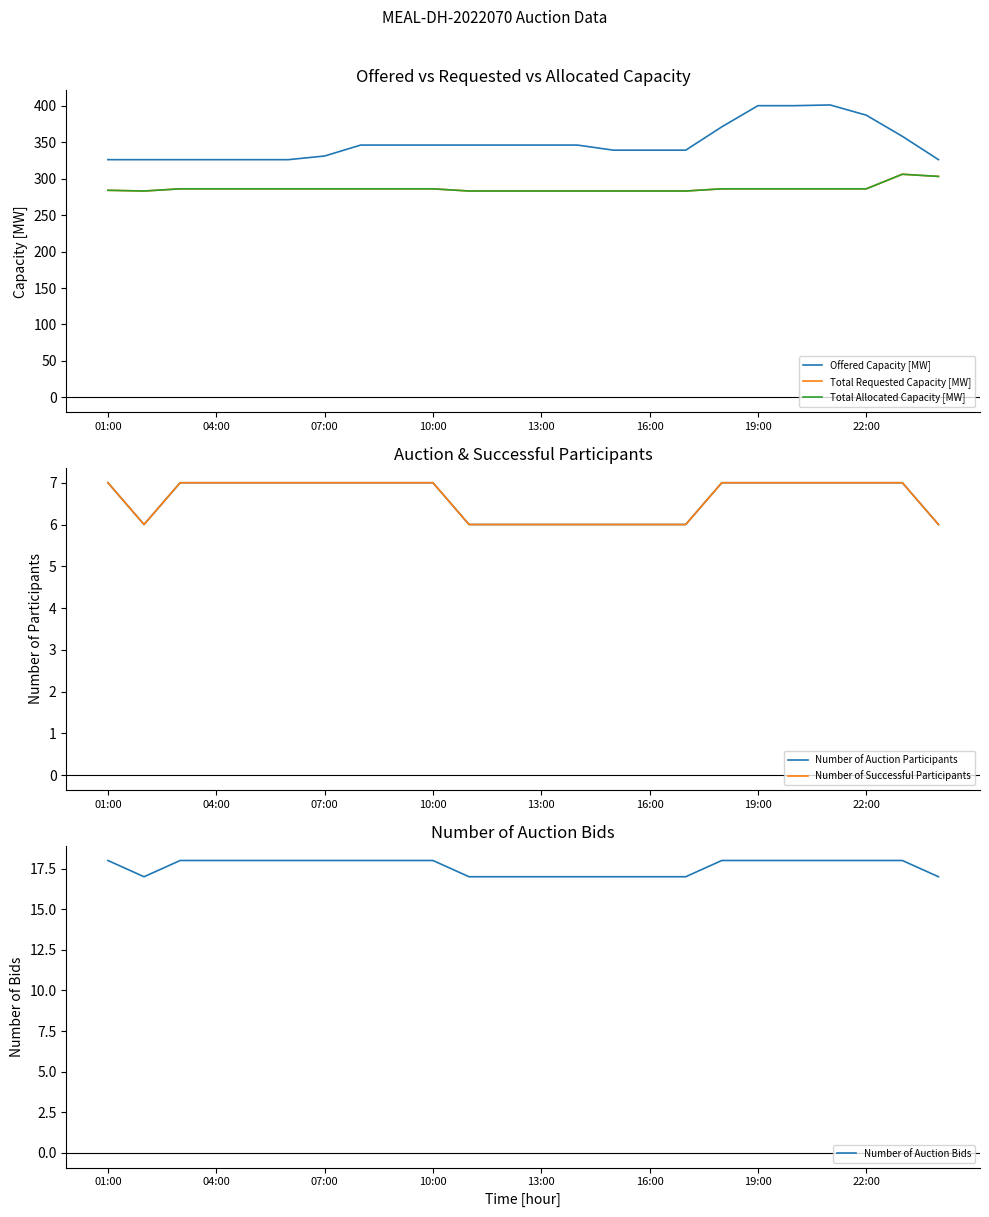

What is the smallest value displayed?

6